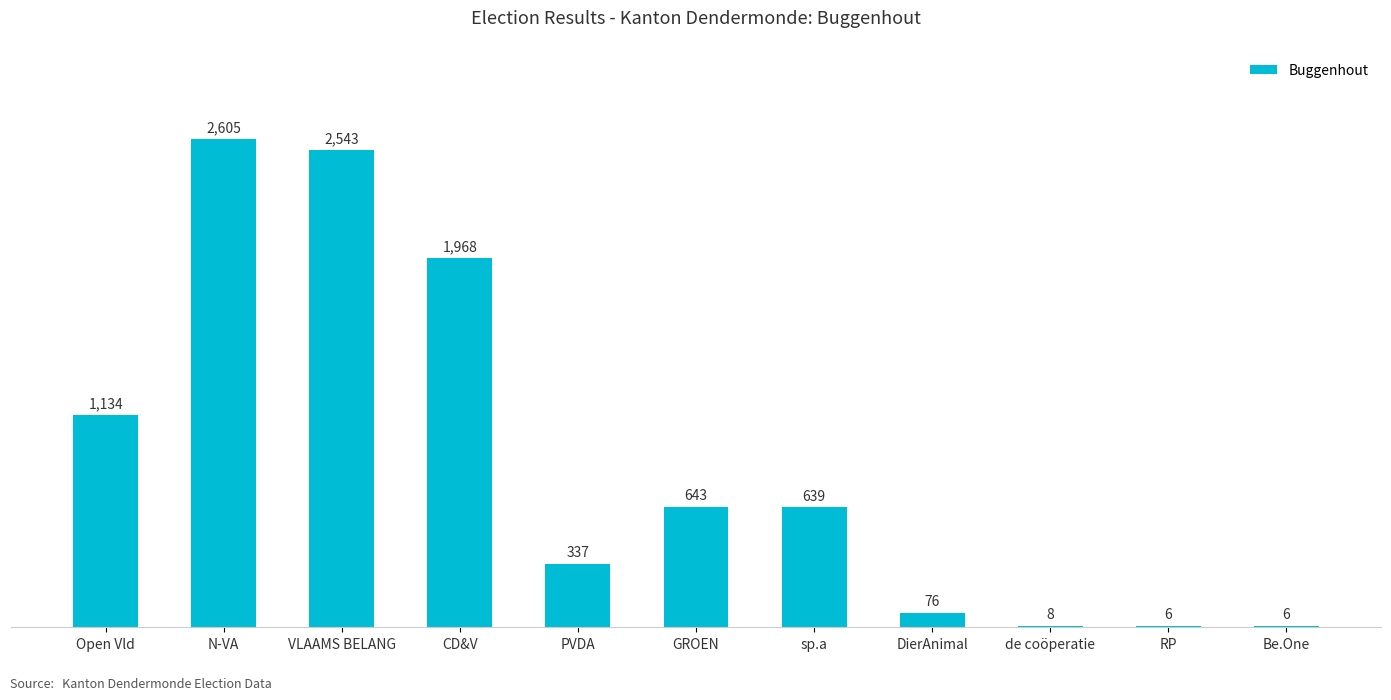

How many series are shown in this chart?

1